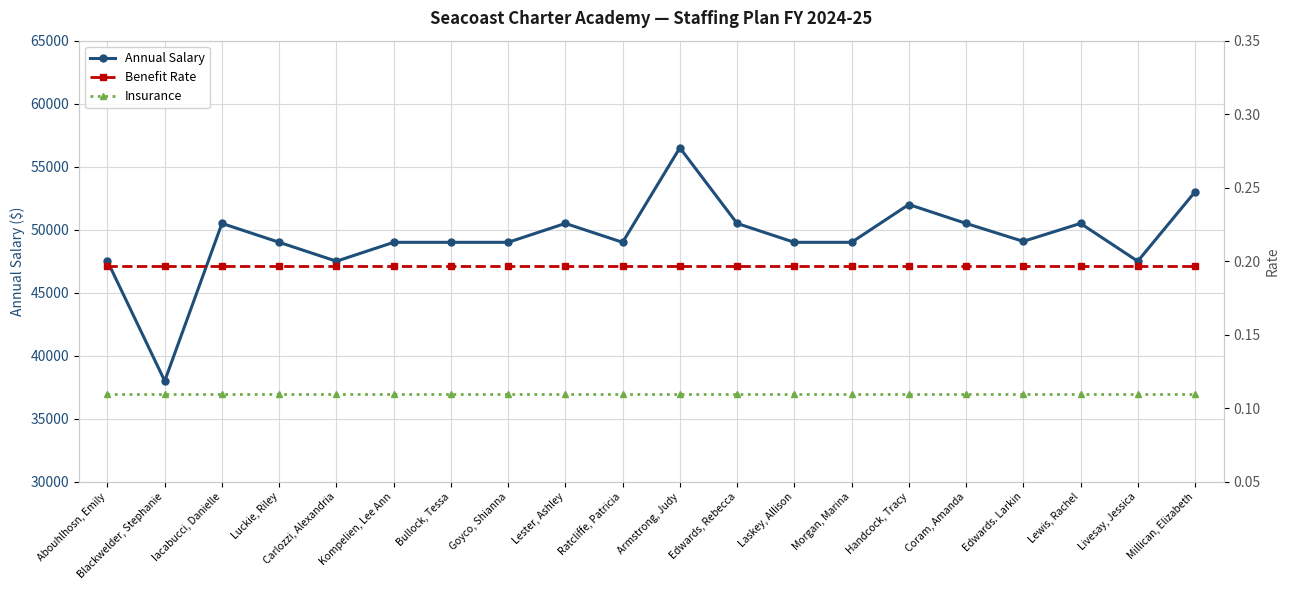

True or false: Benefit Rate and Annual Salary intersect in this chart.

False